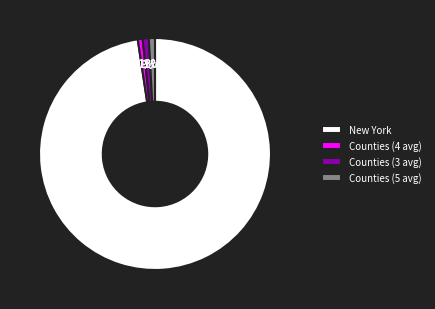

What is the majority slice?

New York